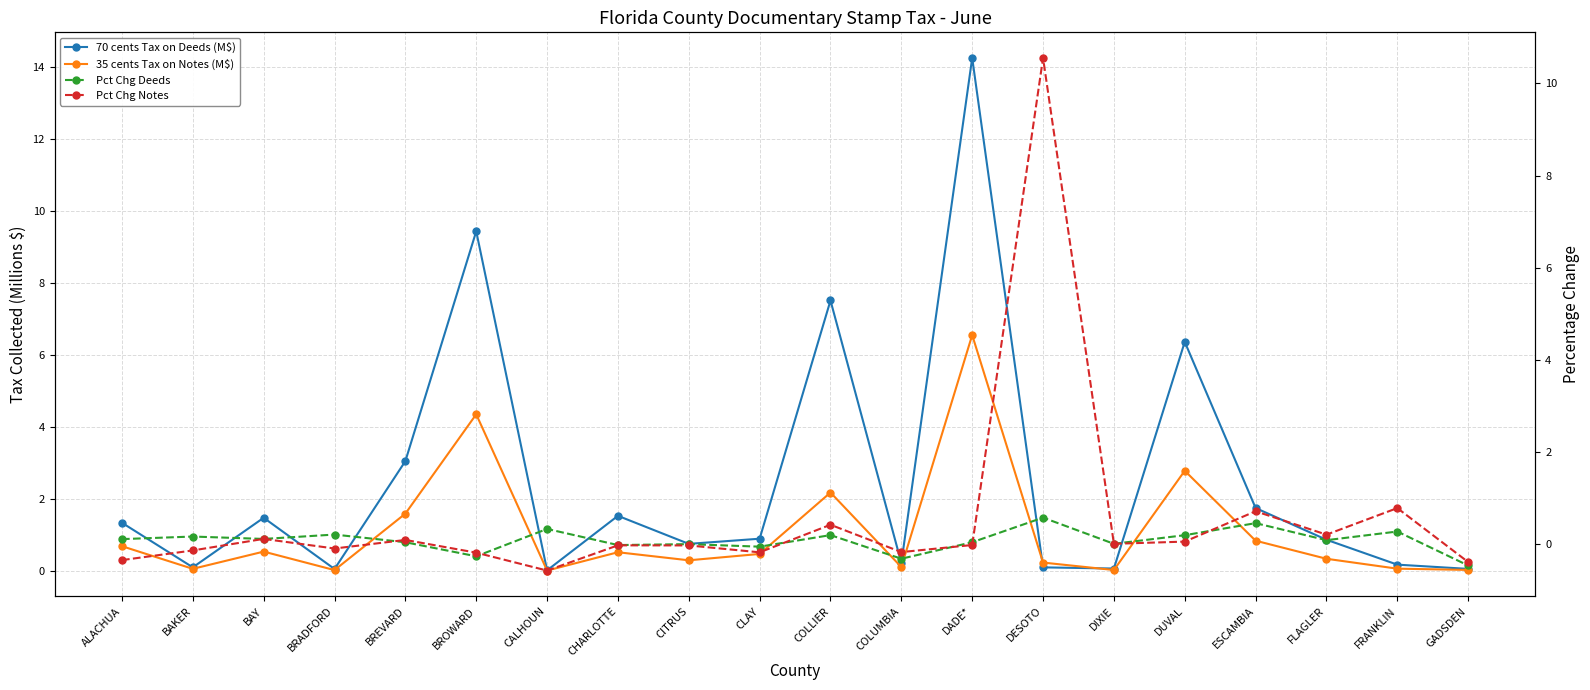

What is the smallest value displayed?

-0.6